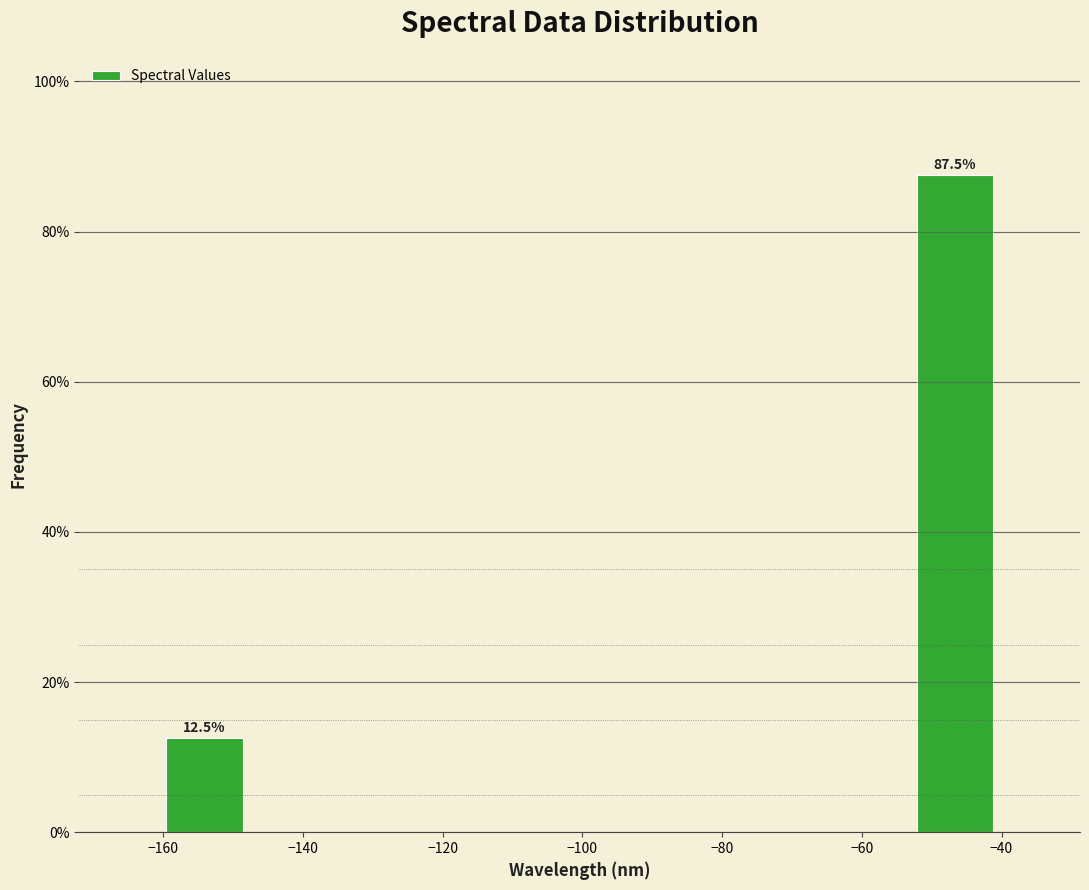

Over which range of the x-axis is the bar tallest?

-52 to -40